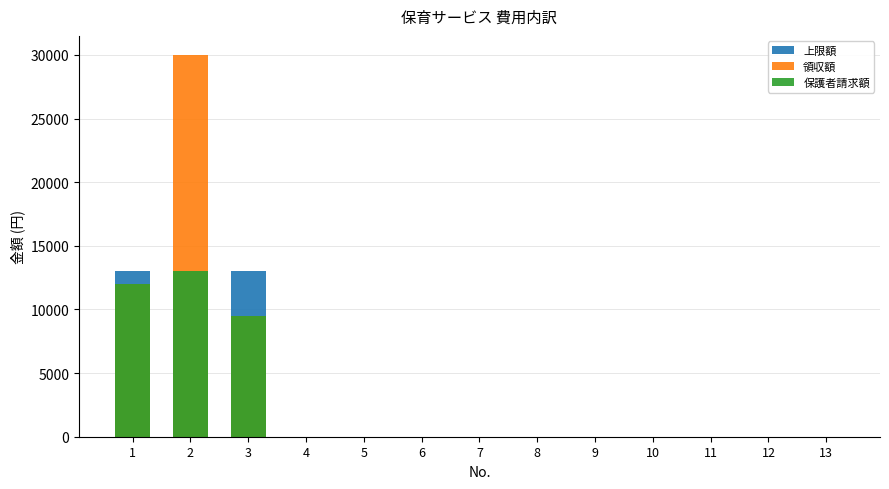

Which series has the largest range (max minus min)?

領収額